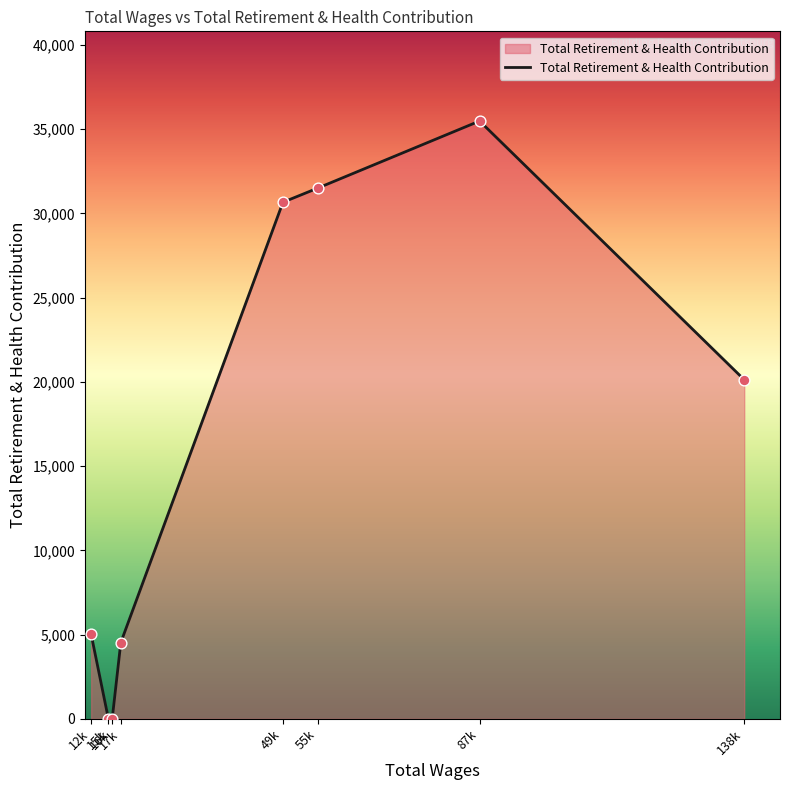

What is the change in value from 49k to 138k?

-10533